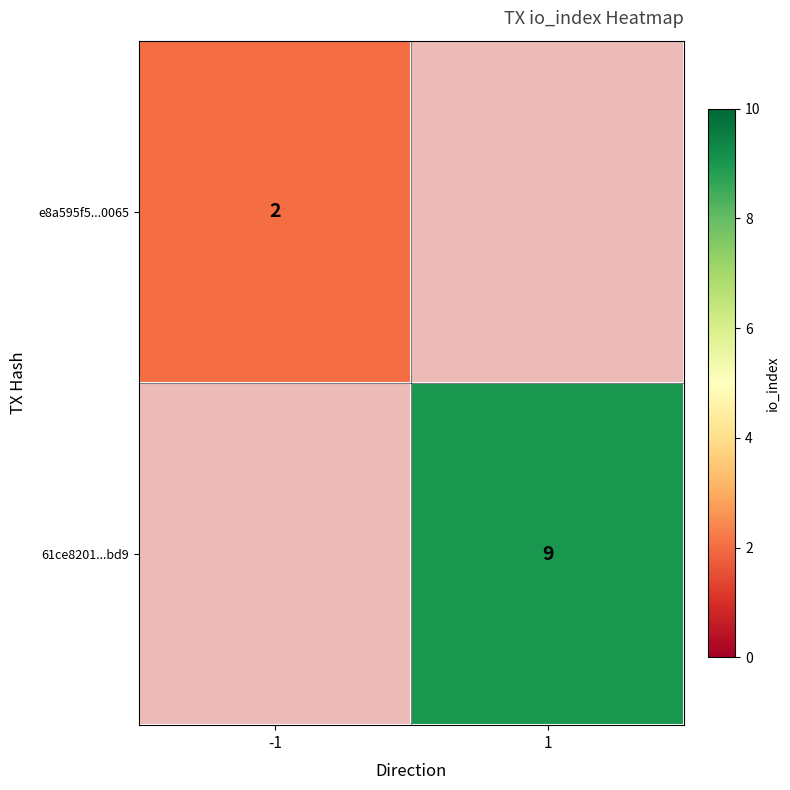

The 61ce8201...bd9 series shows 3 at 1. True or false?

False